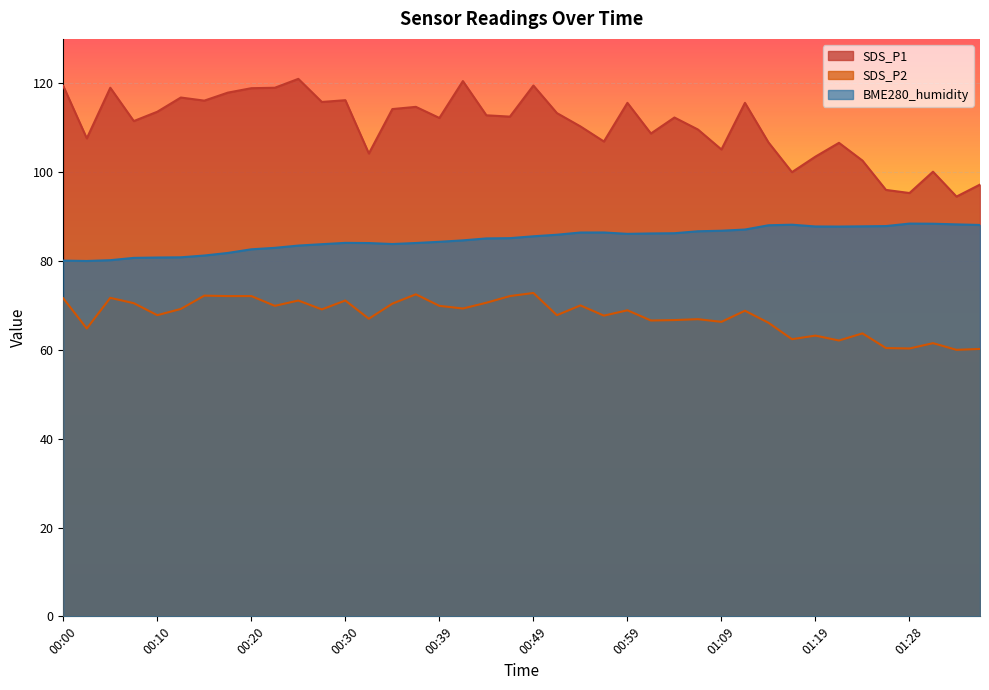

Reading left to right, transcribe all the data shown in this chart.

SDS_P1: 00:00=119.4	00:03=107.6	00:05=119.0	00:08=111.5	00:10=113.6	00:12=116.8	00:15=116.1	00:17=117.9	00:20=118.9	00:22=119.0	00:25=121.0	00:27=115.8	00:30=116.2	00:32=104.2	00:35=114.2	00:37=114.7	00:39=112.2	00:42=120.5	00:44=112.8	00:47=112.5	00:49=119.5	00:52=113.3	00:54=110.3	00:57=106.9	00:59=115.6	01:01=108.7	01:04=112.3	01:06=109.6	01:09=105.1	01:11=115.6	01:14=106.7	01:16=100.0	01:19=103.5	01:21=106.6	01:23=102.6	01:26=96.0	01:28=95.3	01:31=100.1	01:33=94.5	01:36=97.2
SDS_P2: 00:00=71.6	00:03=64.8	00:05=71.7	00:08=70.5	00:10=67.8	00:12=69.2	00:15=72.2	00:17=72.1	00:20=72.1	00:22=69.9	00:25=71.1	00:27=69.1	00:30=71.1	00:32=67.0	00:35=70.4	00:37=72.5	00:39=69.9	00:42=69.3	00:44=70.6	00:47=72.1	00:49=72.8	00:52=67.8	00:54=70.0	00:57=67.7	00:59=68.9	01:01=66.6	01:04=66.7	01:06=66.9	01:09=66.3	01:11=68.8	01:14=66.1	01:16=62.4	01:19=63.2	01:21=62.1	01:23=63.7	01:26=60.4	01:28=60.3	01:31=61.5	01:33=60.0	01:36=60.2
BME280_humidity: 00:00=80.1	00:03=80.0	00:05=80.2	00:08=80.7	00:10=80.8	00:12=80.8	00:15=81.2	00:17=81.8	00:20=82.6	00:22=83.0	00:25=83.5	00:27=83.8	00:30=84.1	00:32=84.0	00:35=83.8	00:37=84.0	00:39=84.3	00:42=84.6	00:44=85.1	00:47=85.1	00:49=85.6	00:52=85.9	00:54=86.4	00:57=86.4	00:59=86.1	01:01=86.2	01:04=86.2	01:06=86.7	01:09=86.8	01:11=87.1	01:14=88.0	01:16=88.2	01:19=87.8	01:21=87.8	01:23=87.8	01:26=87.9	01:28=88.4	01:31=88.4	01:33=88.2	01:36=88.1